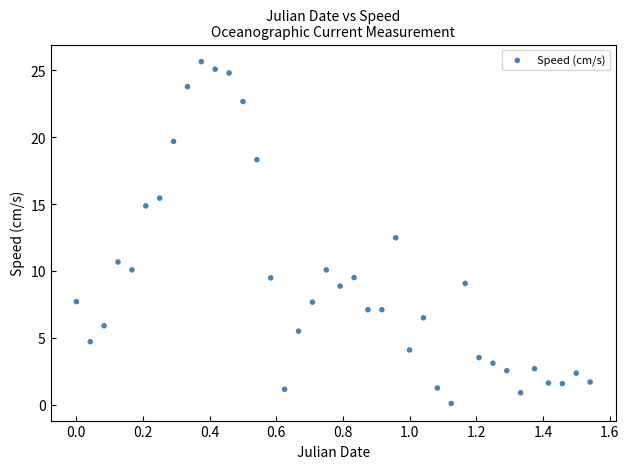

What Y value in the scatter plot is closest to 12?

12.5